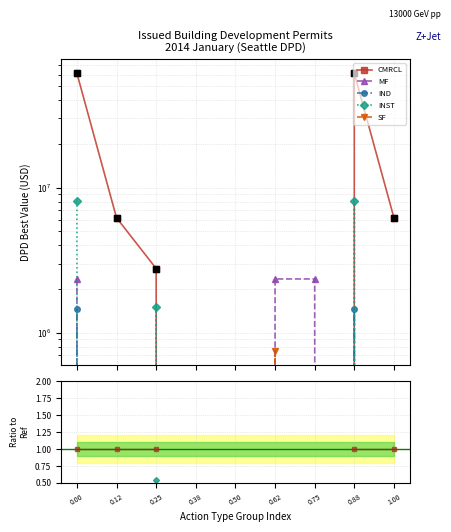

Is it true that Reference (CMRCL) equals 6199763.0 at 0.12?

True